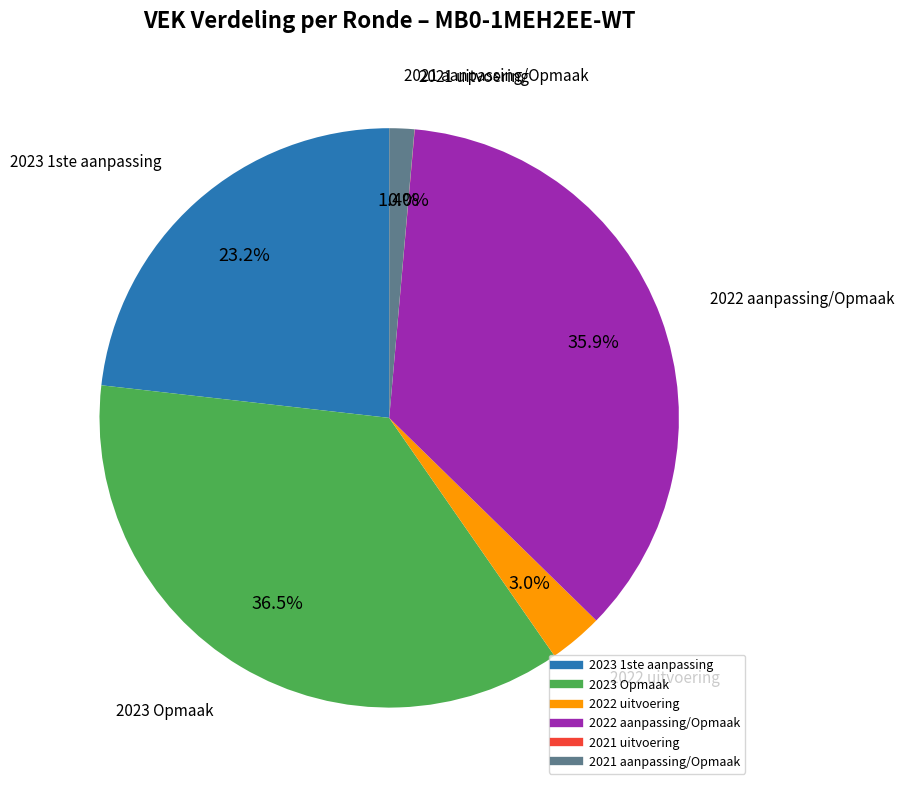

What percentage is the 2021 aanpassing/Opmaak slice, to the nearest percent?

1%